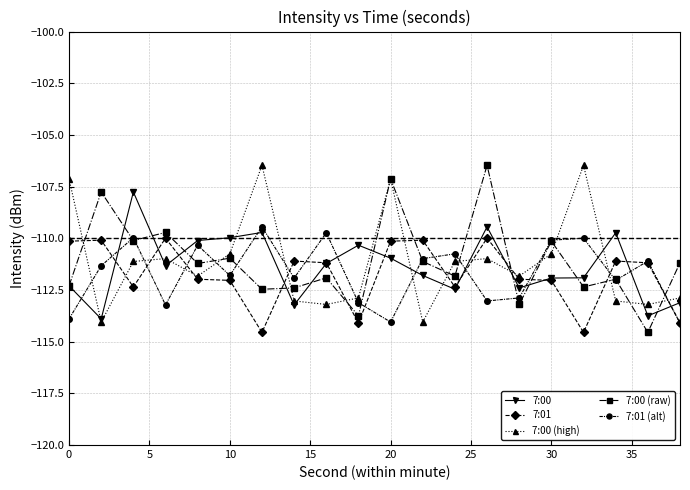

True or false: 7:00 has more than 2 interior local peaks.

True